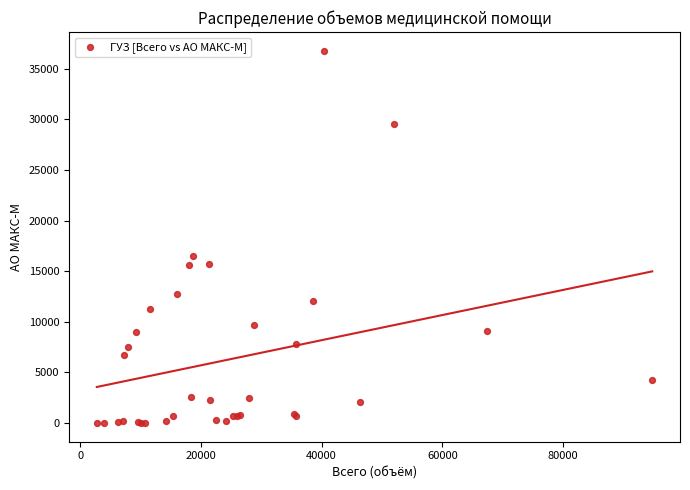

What Y value in the scatter plot is closest to 18397?

16551